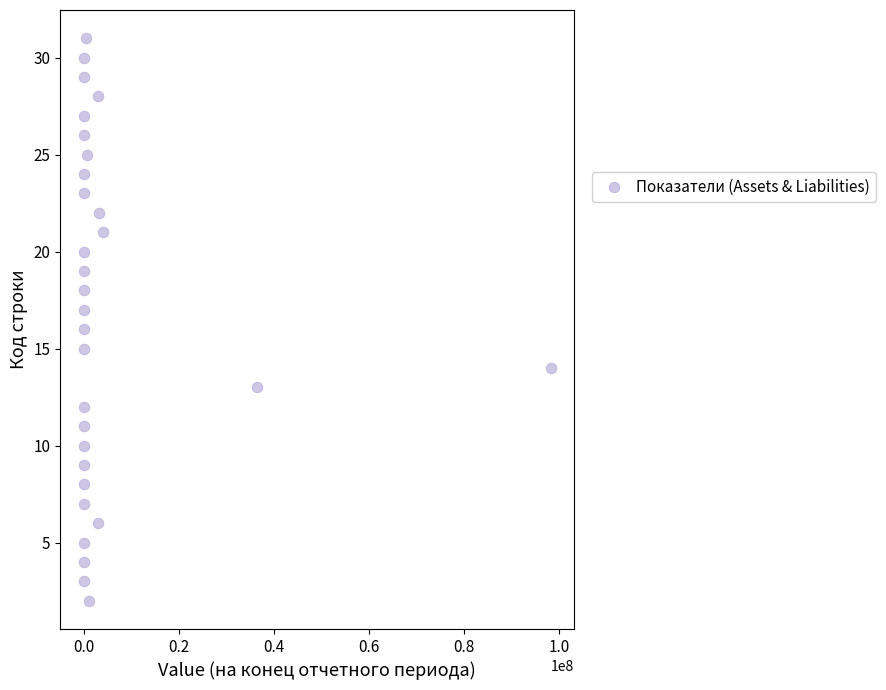

What is the range of Y values (max minus min)?

29